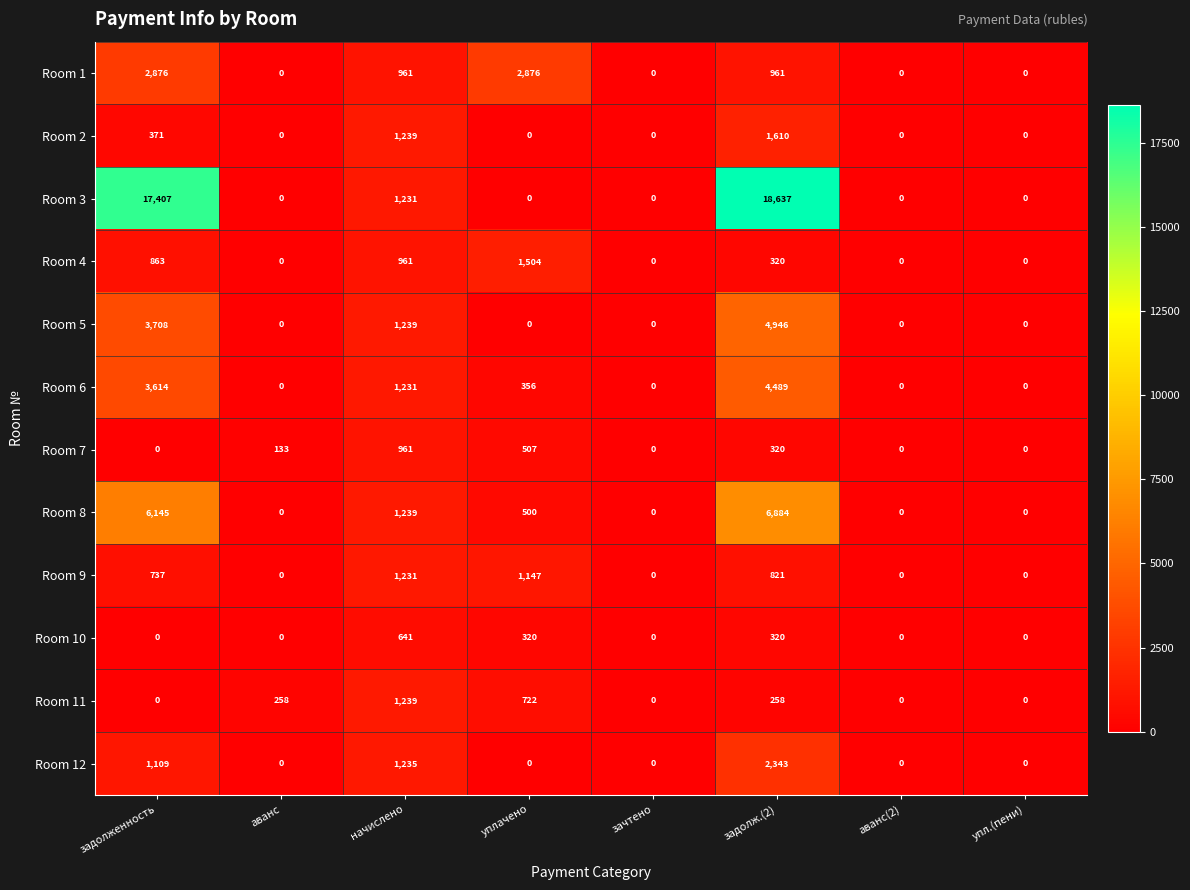

True or false: Room 6 has a value of 182 at уплачено.

False